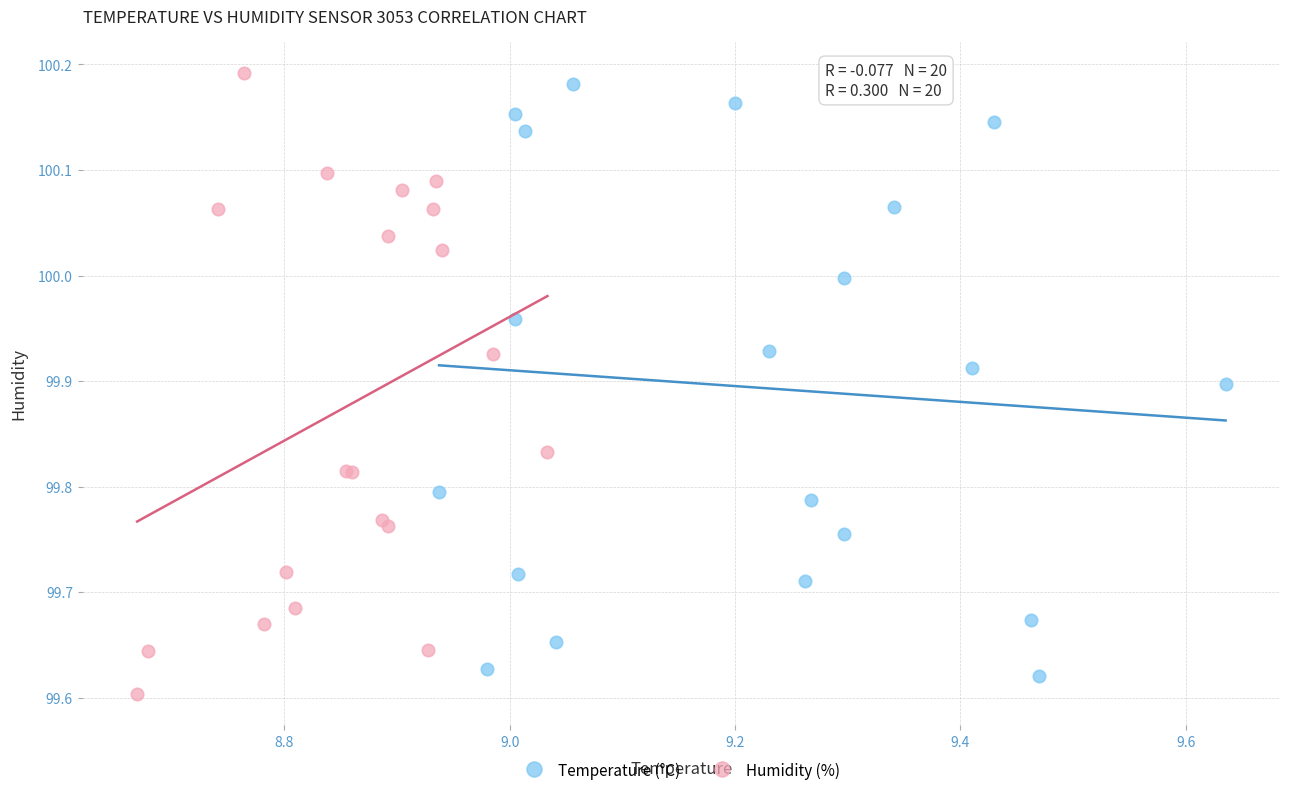

What are all the series names shown in the legend?

Temperature (°C), Humidity (%)